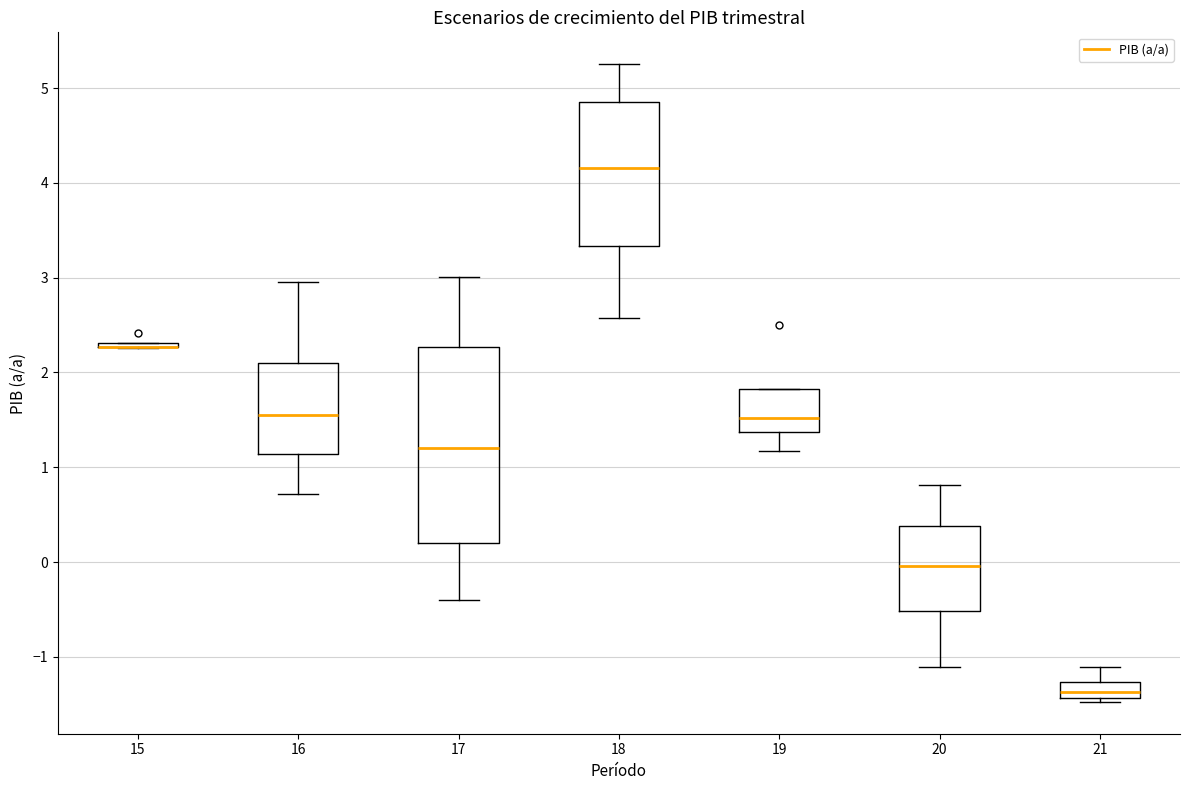

Which box is the tallest, from its lower edge to its upper edge?

17